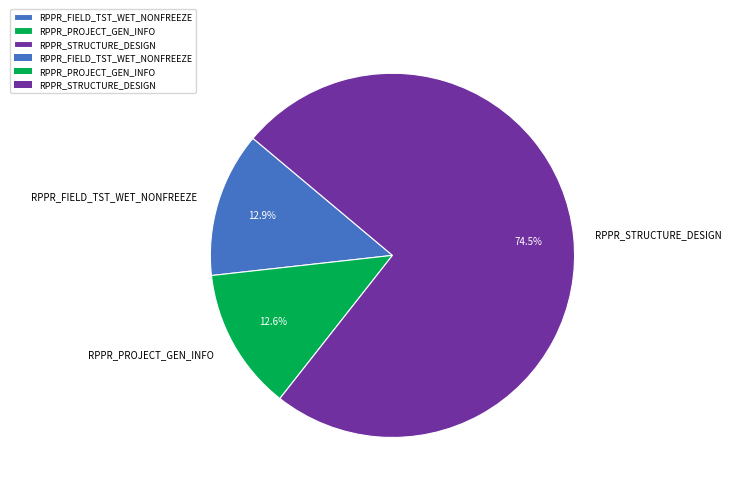

Does any single category account for the majority?

Yes